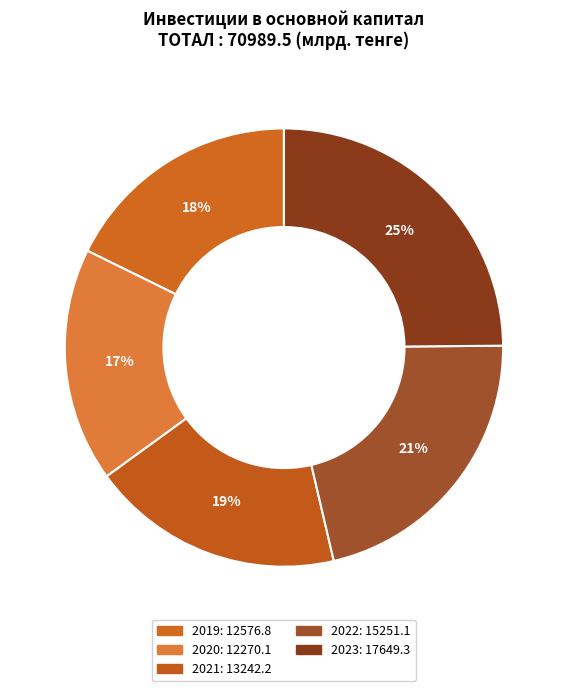

To the nearest percent, what portion does 2022 represent?

21%